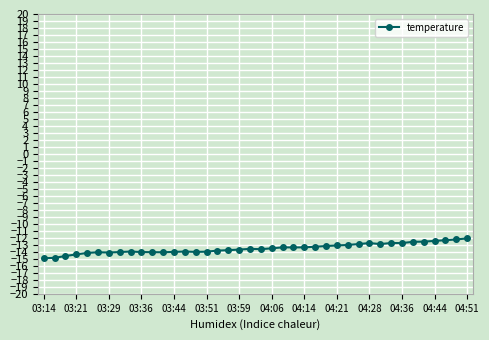

What is the value of the 30th point from the left?

-12.9